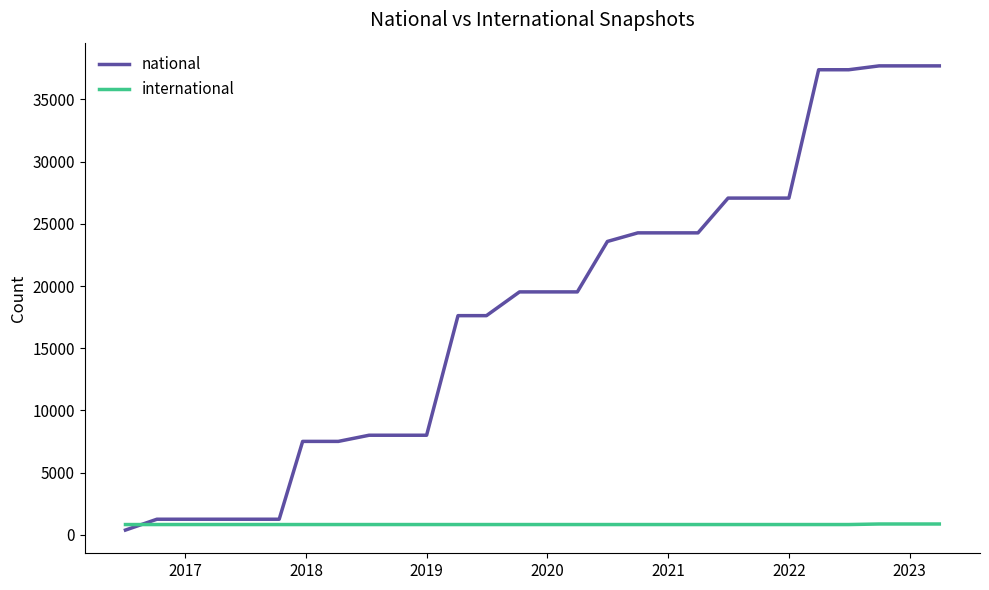

What is the difference between the maximum and minimum values in the national series?

37323